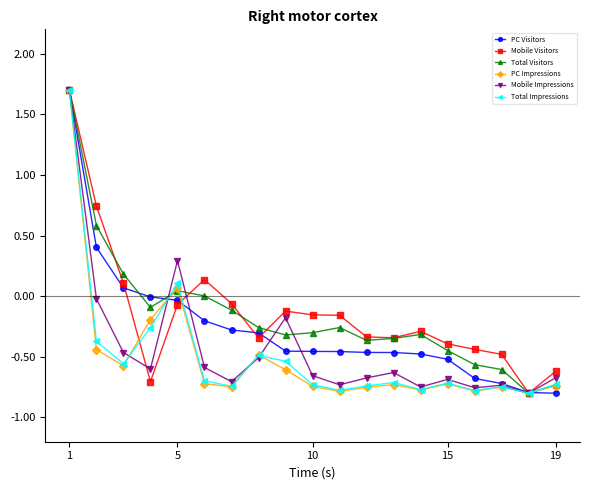

True or false: PC Impressions and Total Impressions intersect in this chart.

True